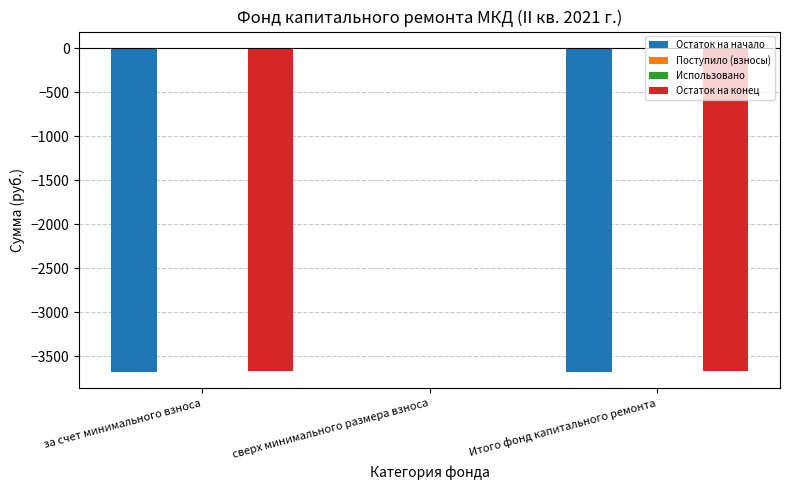

What is the sum of all Остаток на конец values?

-7336.1